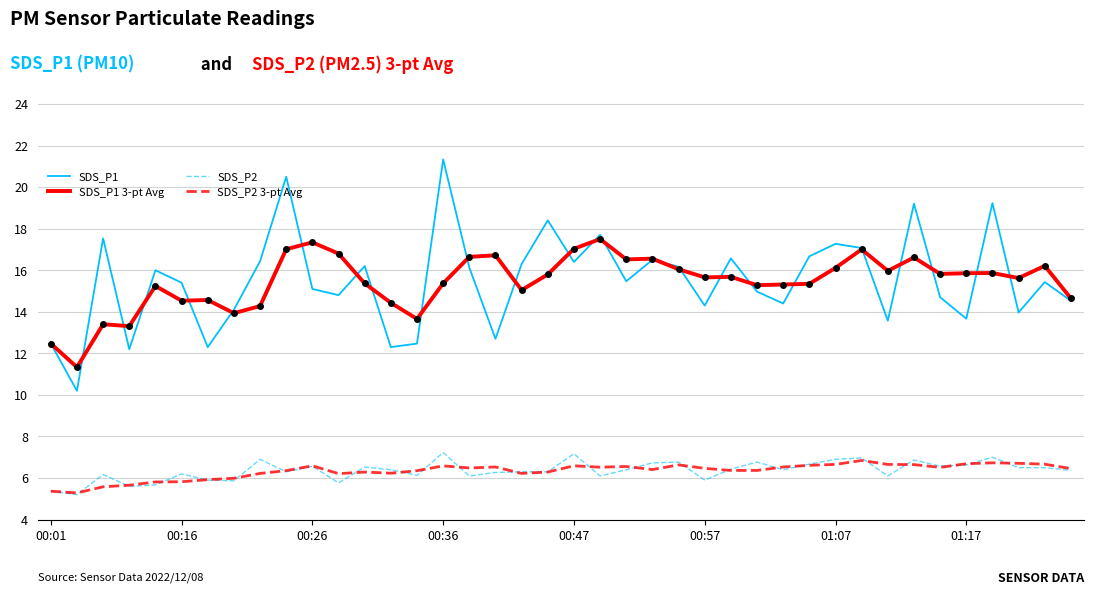

Does the chart display data point markers on the line(s)?

No